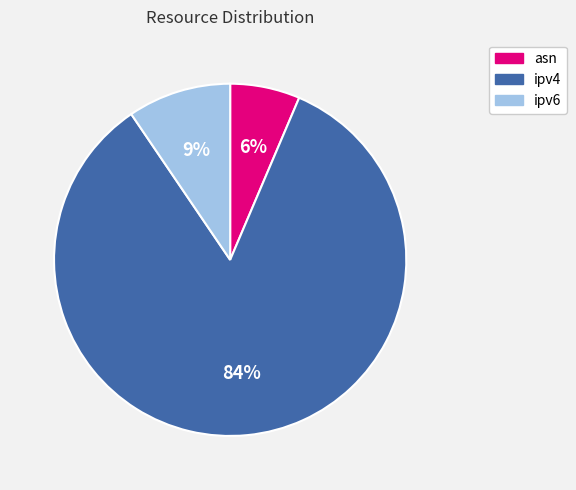

Approximately how many times larger is the value at ipv6 compared to asn?

1.5